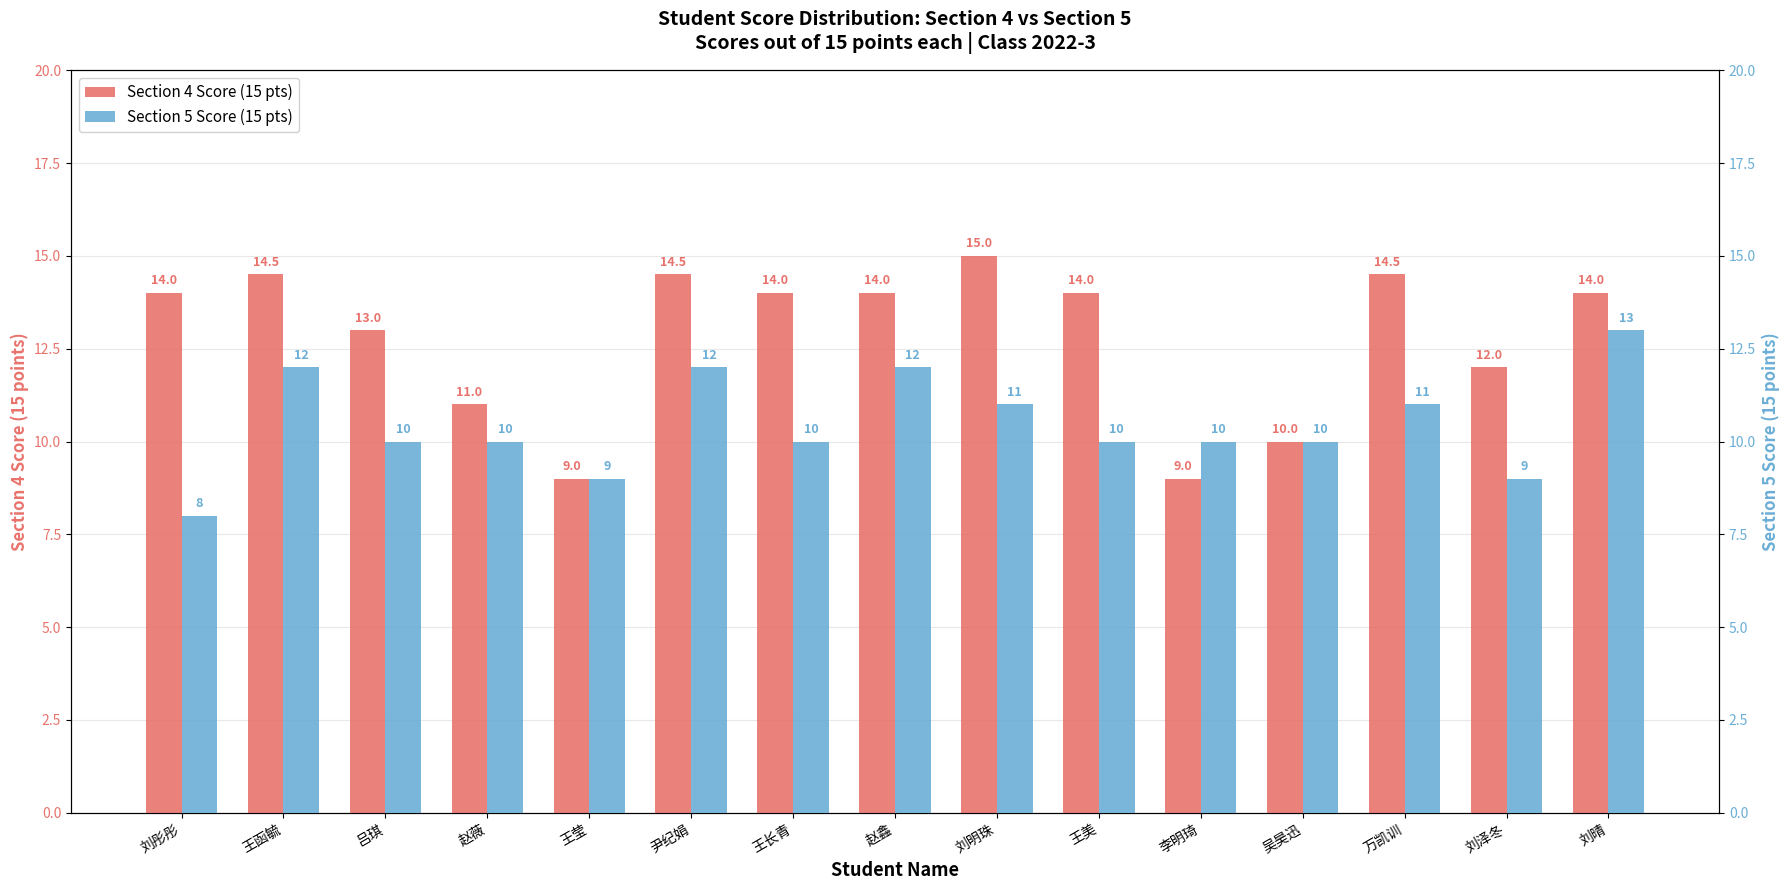

What is the label of the 10th bar from the right?

尹纪娟